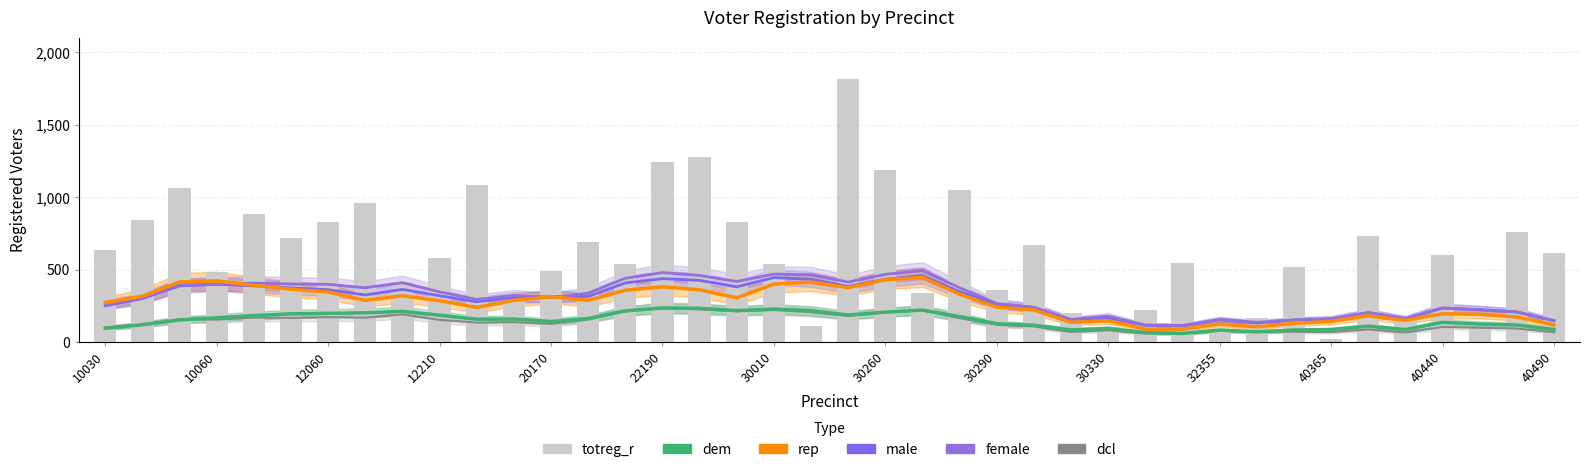

What position from the left is 28?

29